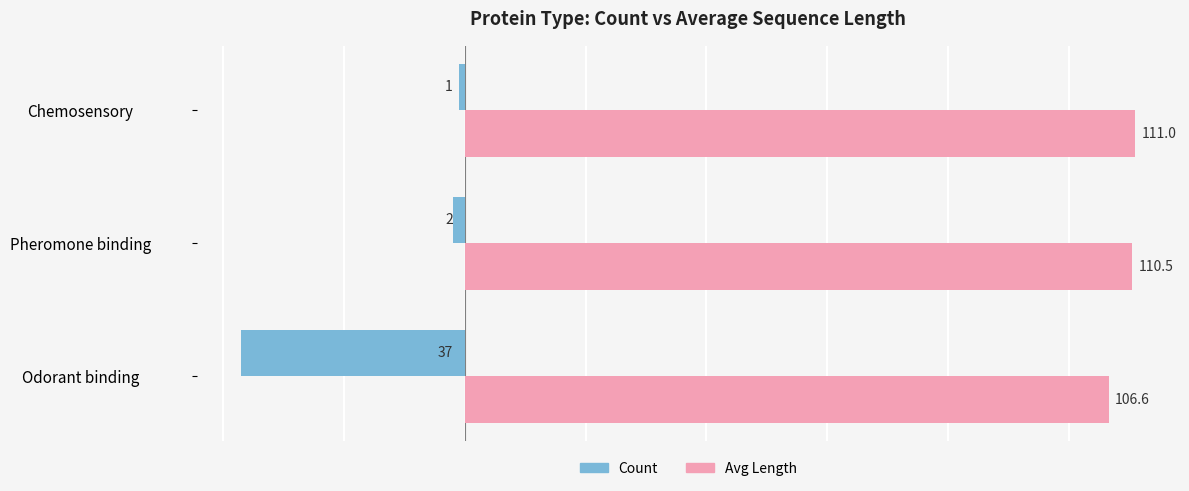

Which series has the largest range (max minus min)?

Count